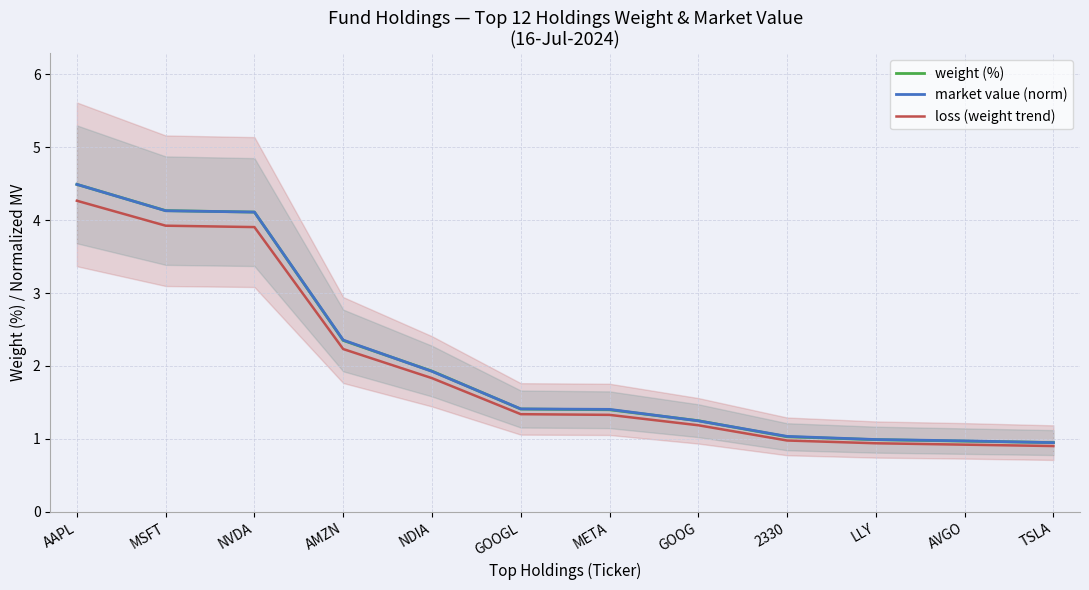

Is the value of weight (%) at GOOG greater than the value of market value (norm) at NVDA?

No